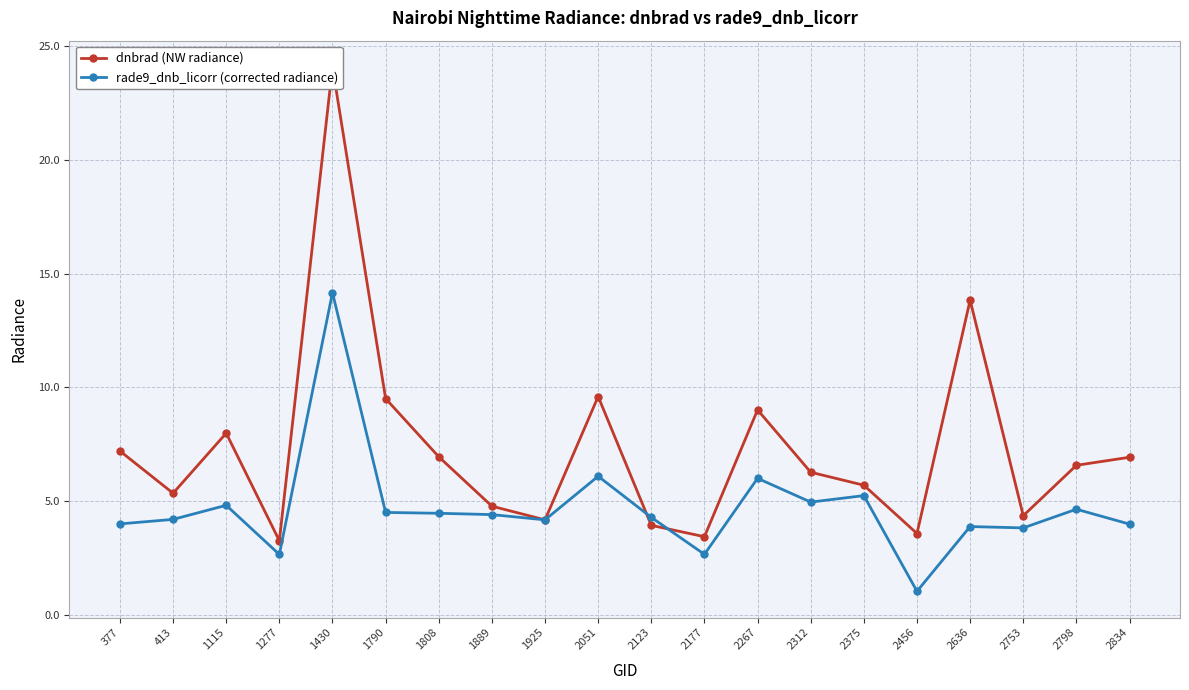

What value does the rade9_dnb_licorr (corrected radiance) series have at 2375?

5.2